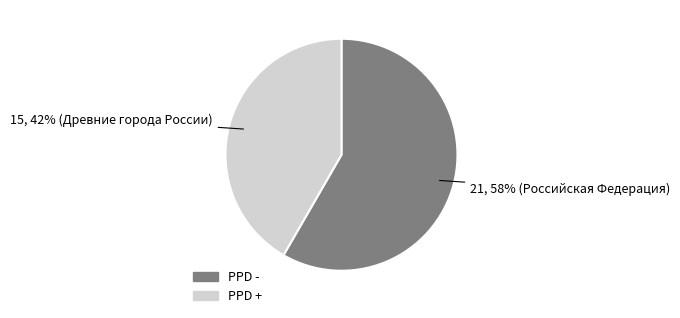

To the nearest percent, what is the average slice percentage?

50%